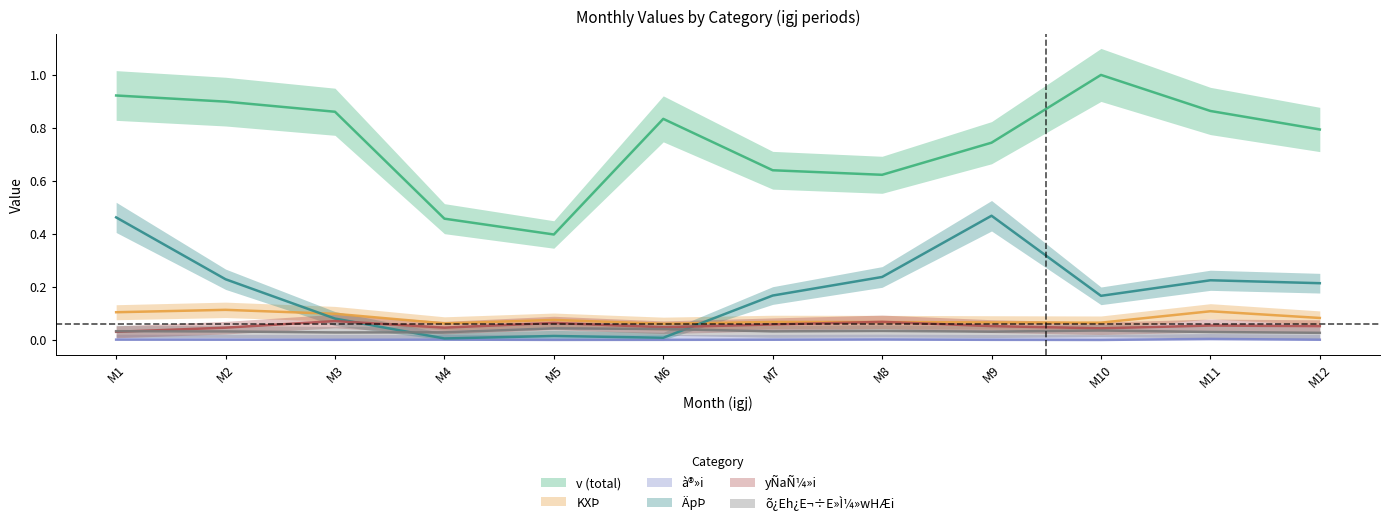

True or false: KXÞ and à®»i cross at least once.

False